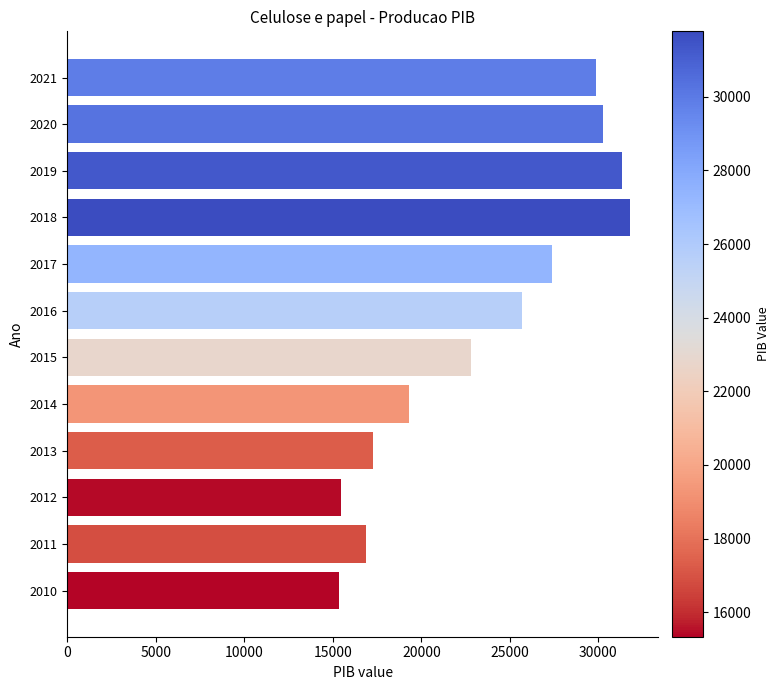

What is the maximum value shown in the chart?

31780